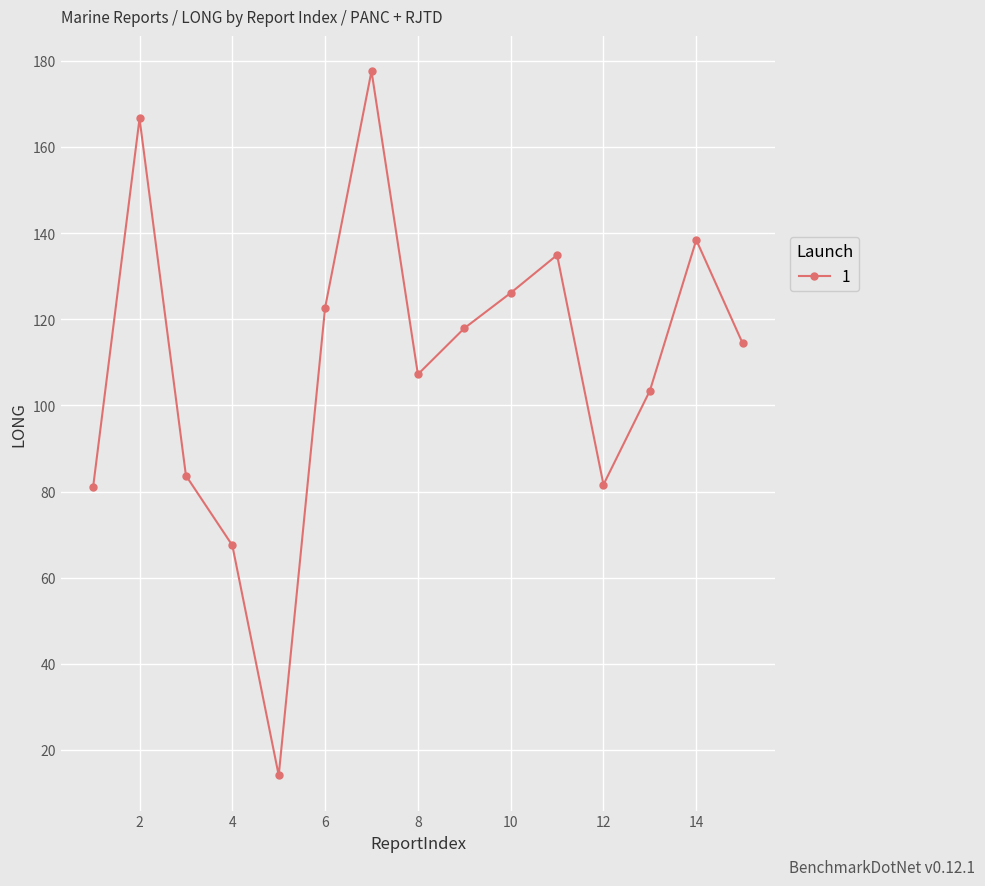

How many points are higher than both their immediate neighbors (excluding endpoints)?

4